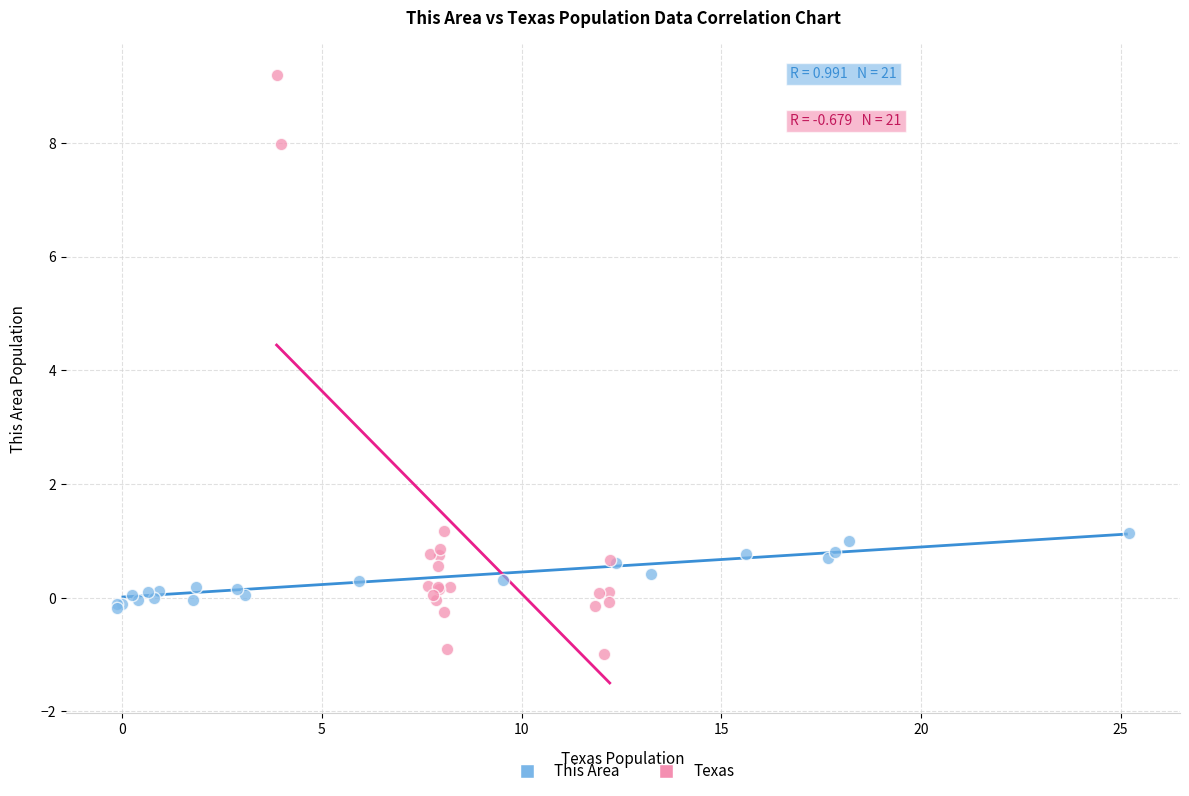

Which series contains the lowest Y value?

Texas